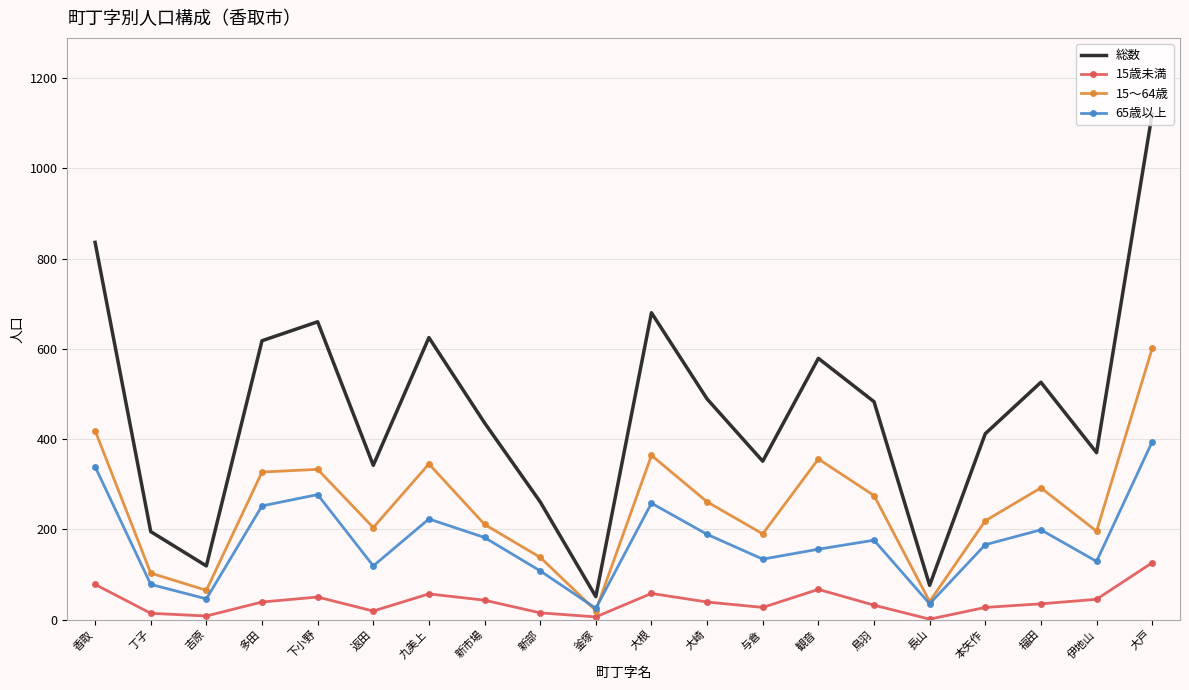

What is the spread (max minus min) of values at 観音?

512